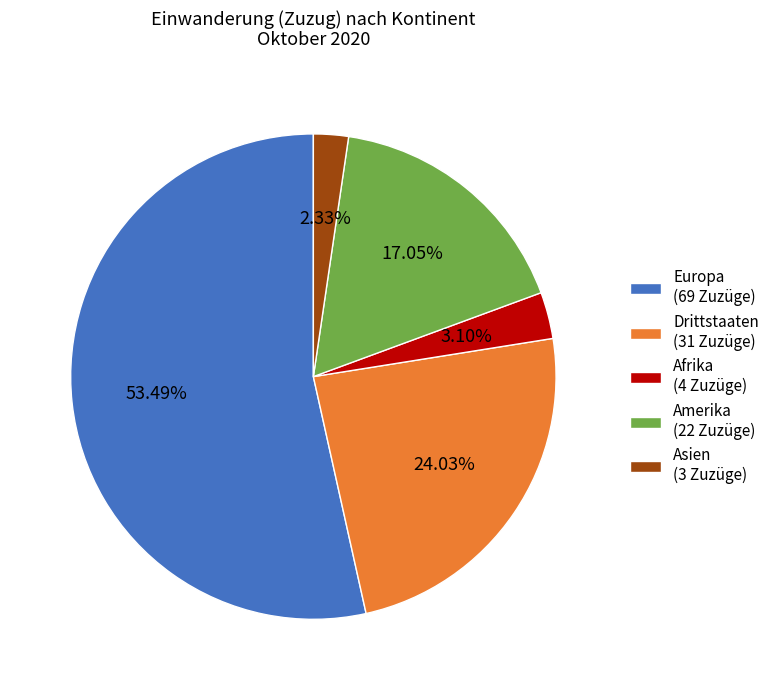

Which slice is the largest?

Europa